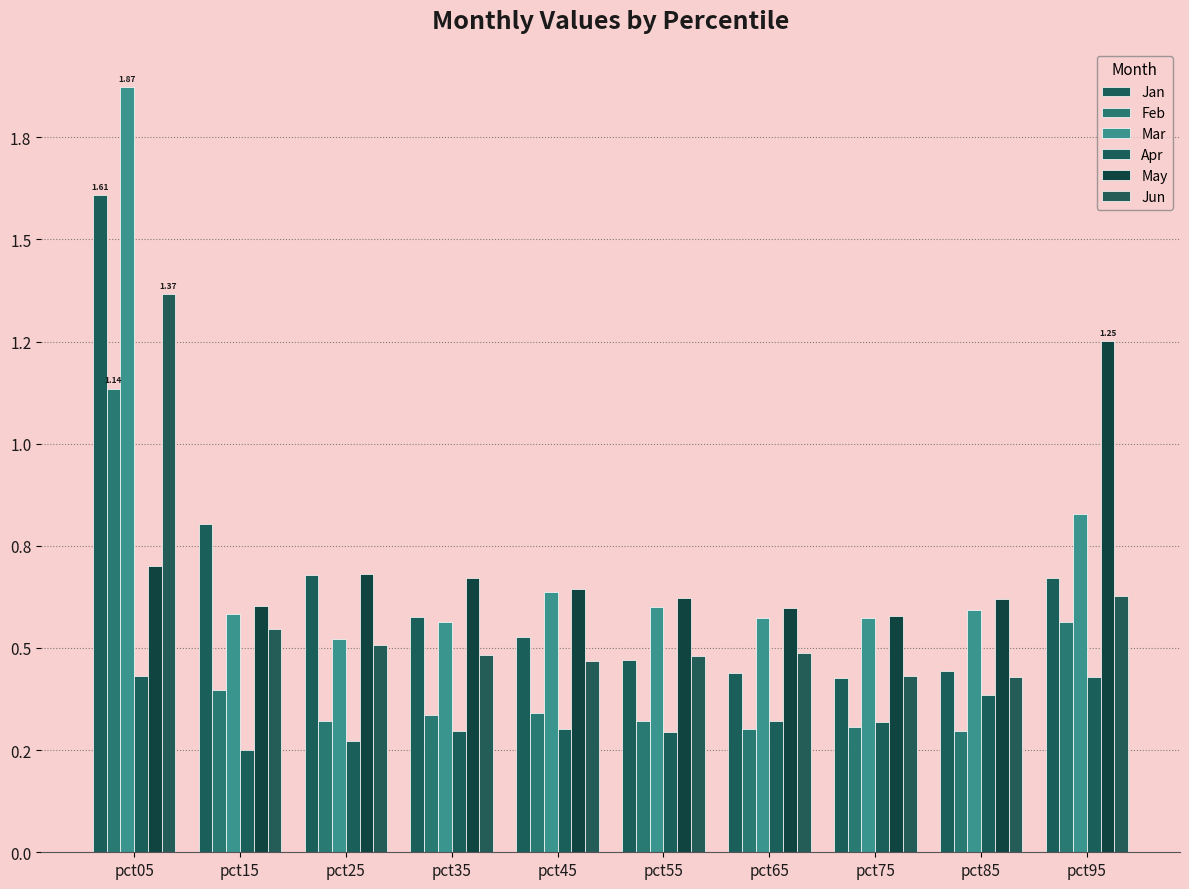

Reading left to right, transcribe all the data shown in this chart.

Jan: 1.6	0.8	0.7	0.6	0.5	0.5	0.4	0.4	0.4	0.7
Feb: 1.1	0.4	0.3	0.3	0.3	0.3	0.3	0.3	0.3	0.6
Mar: 1.9	0.6	0.5	0.6	0.6	0.6	0.6	0.6	0.6	0.8
Apr: 0.4	0.2	0.3	0.3	0.3	0.3	0.3	0.3	0.4	0.4
May: 0.7	0.6	0.7	0.7	0.6	0.6	0.6	0.6	0.6	1.3
Jun: 1.4	0.5	0.5	0.5	0.5	0.5	0.5	0.4	0.4	0.6